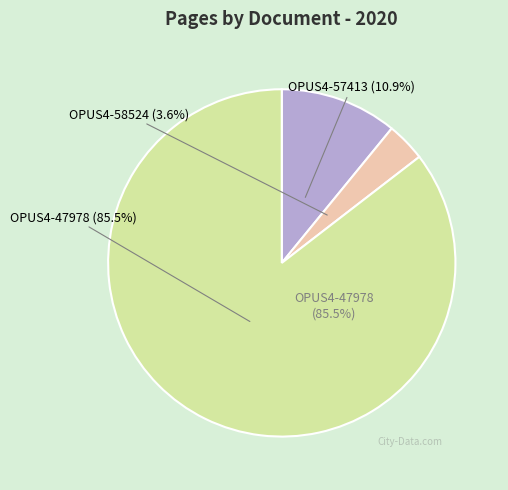

Which category has the smallest portion of the pie?

OPUS4-58524